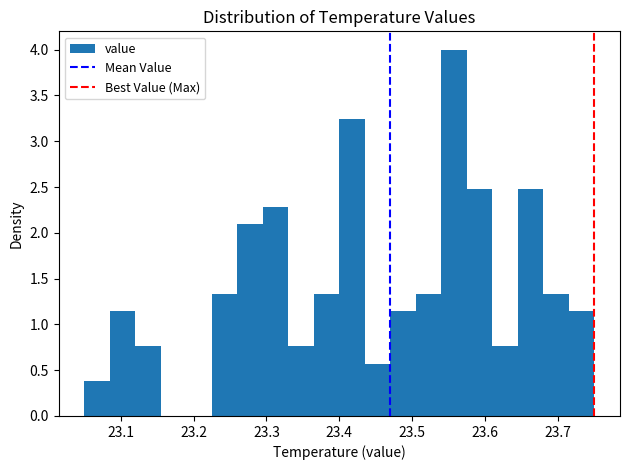

Around what value on the x-axis is the tallest bar? Give the approximate position of its centre, as read against the axis.

23.56